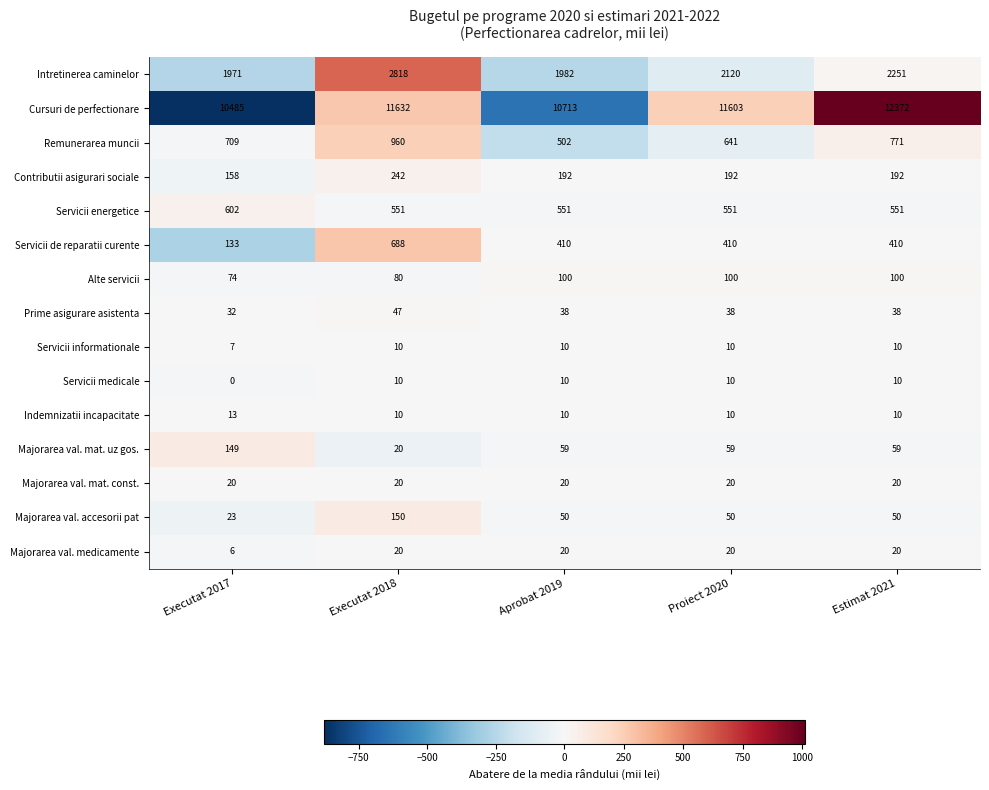

Which series changed the most between Executat 2017 and Executat 2018?

Cursuri de perfectionare